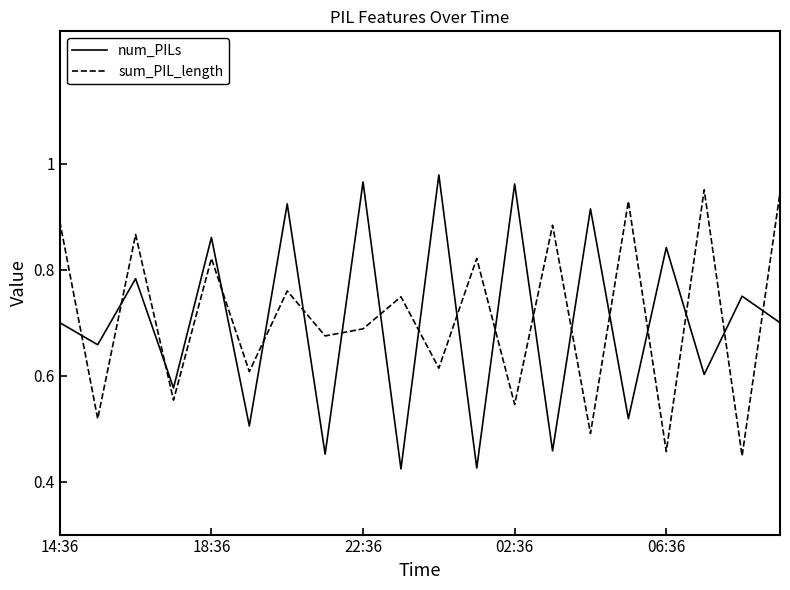

Which series ends up on top after the final intersection of num_PILs and sum_PIL_length?

sum_PIL_length